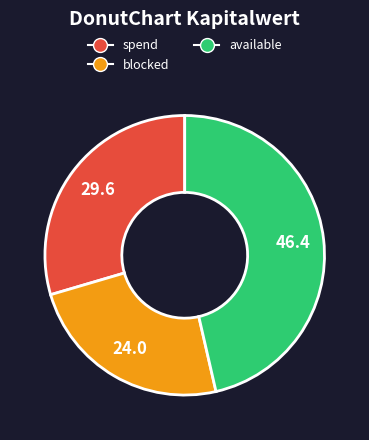

Does any single category account for the majority?

No